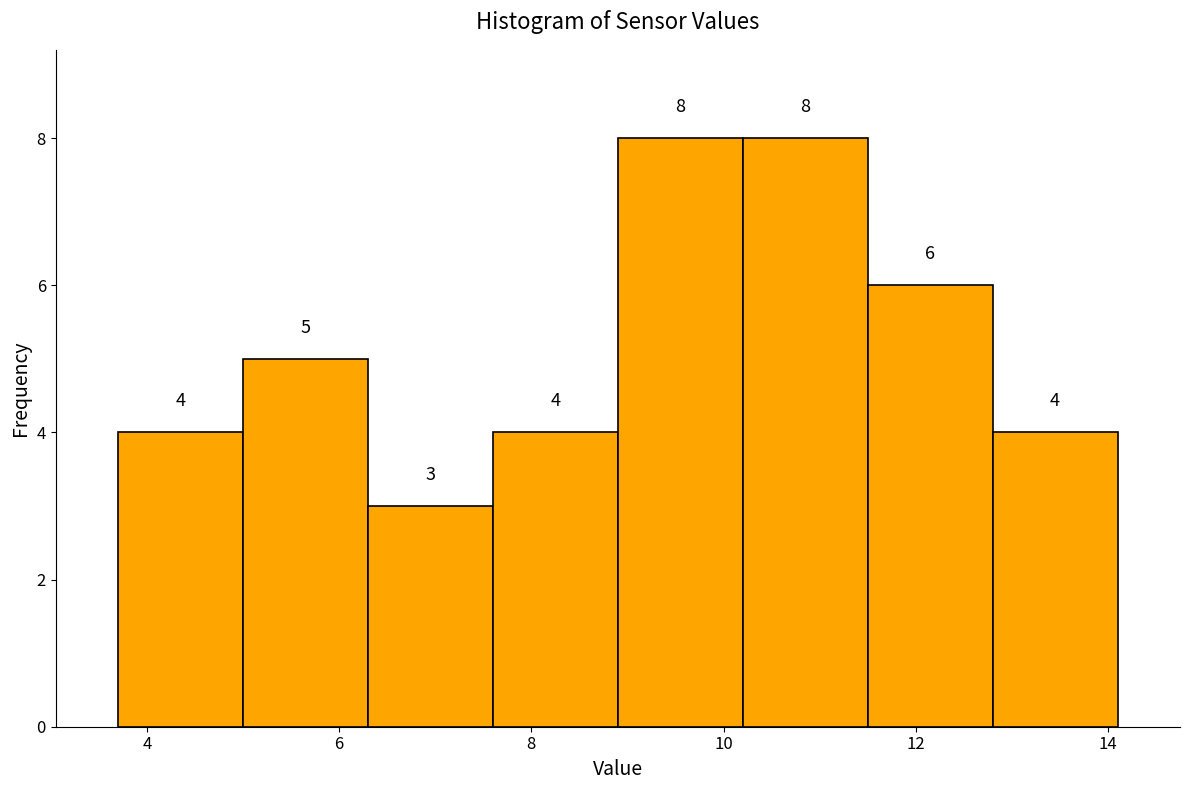

Reading left to right, transcribe this chart: for each bar, give the range it covers on the x-axis and its height. The bar edges are not printed on the chart, so give them approximately, as read against the axis.

3.7 to 5.0: 4
5.0 to 6.3: 5
6.3 to 7.6: 3
7.6 to 8.9: 4
8.9 to 10.2: 8
10.2 to 11.5: 8
11.5 to 12.8: 6
12.8 to 14.1: 4